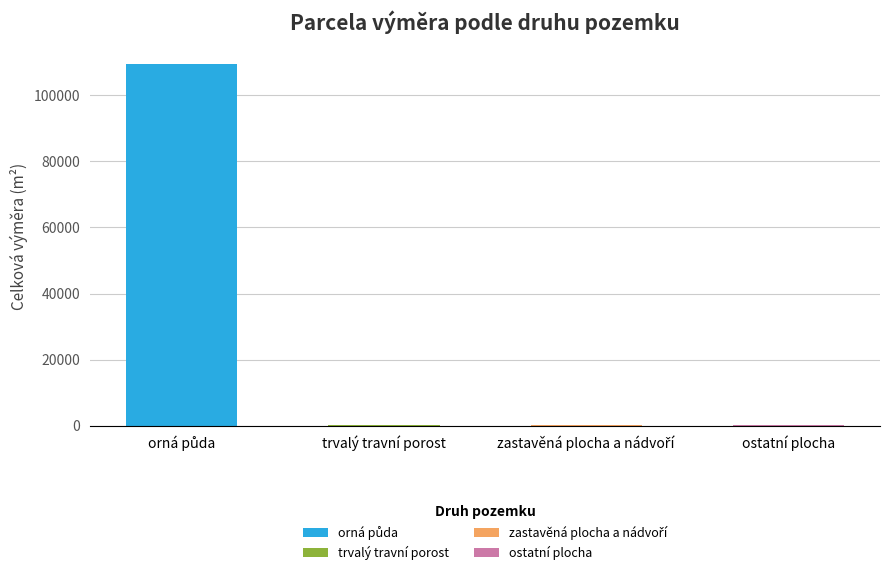

How many bars are there in total?

4